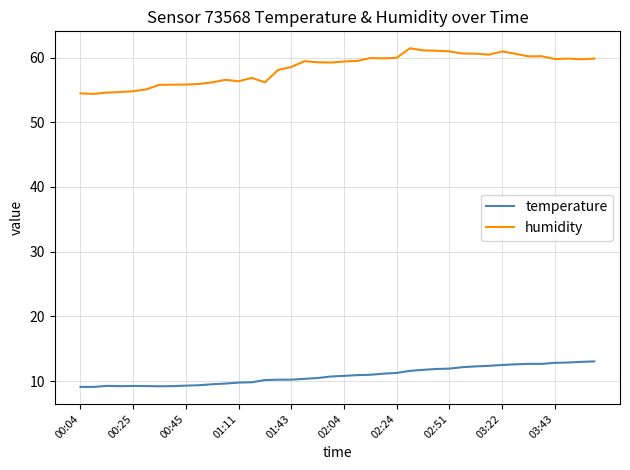

Which series has the largest total across all categories?

humidity